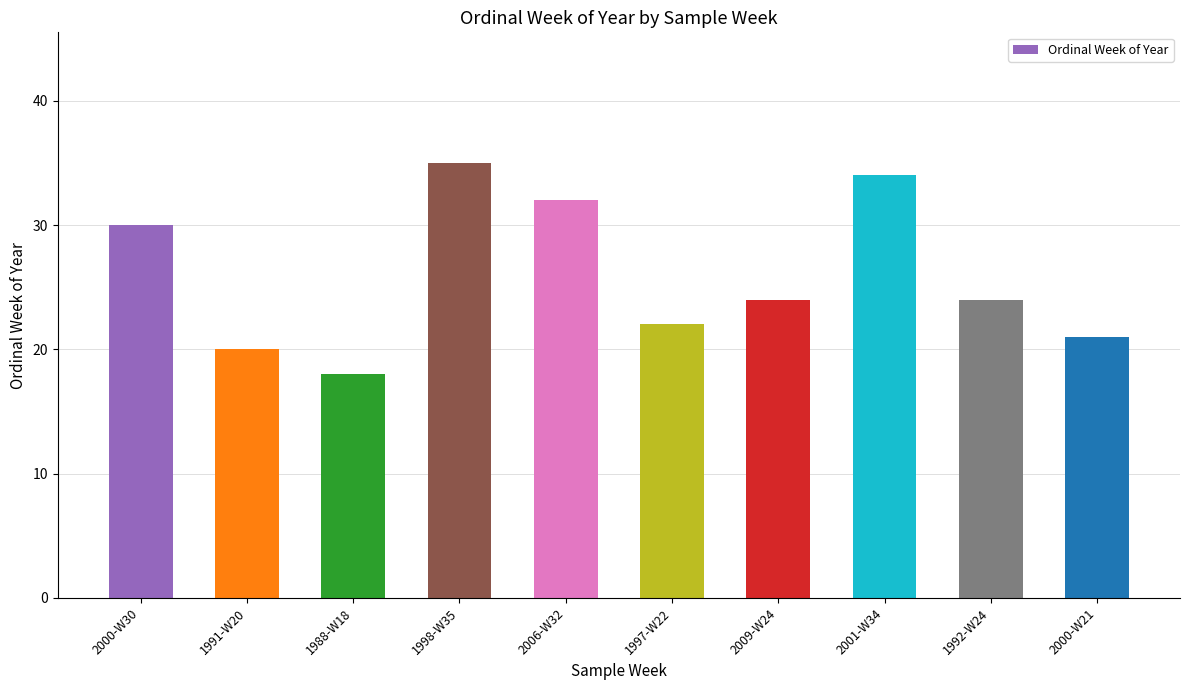

What value does the data have at 1997-W22, to the nearest 10?

20